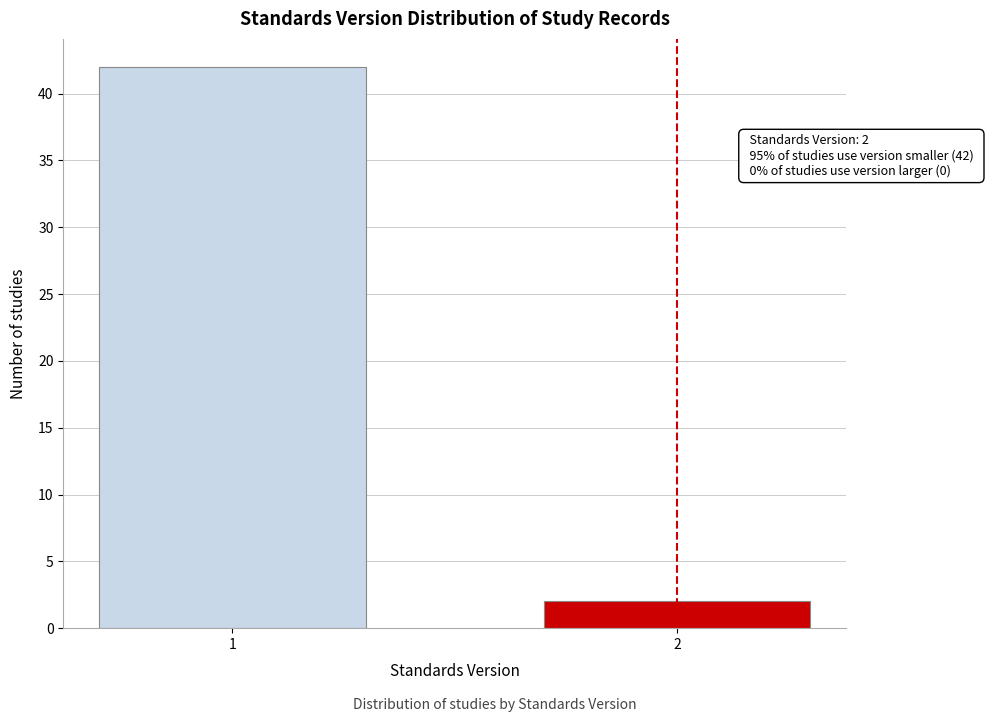

Reading right to left, what are all the values shown in this chart?

2=2	1=42